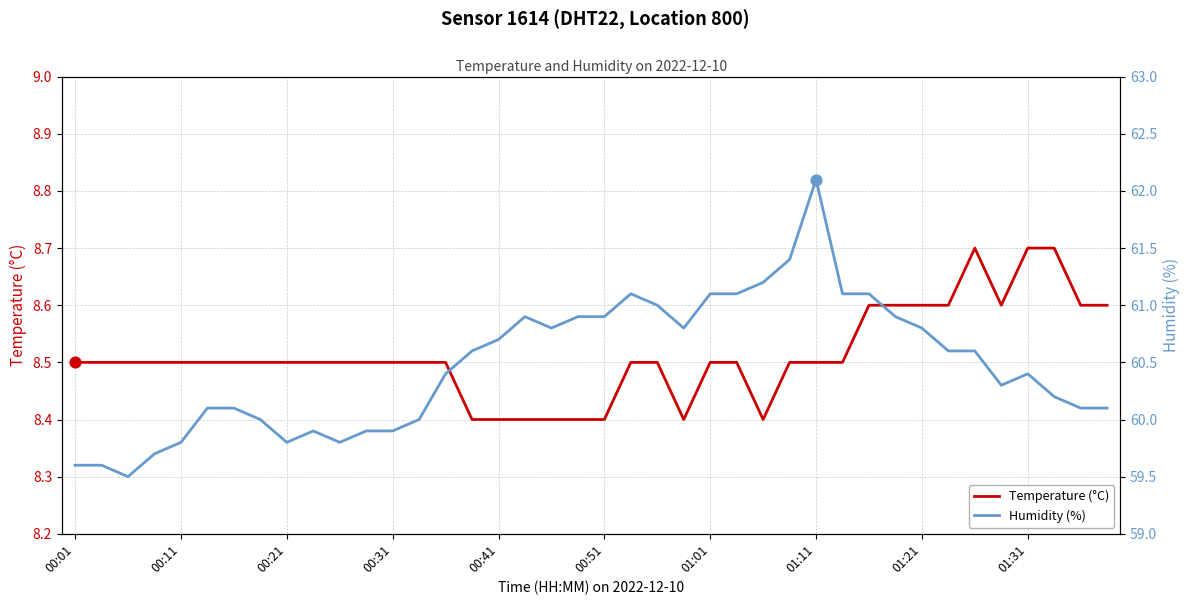

Which series has the largest total across all categories?

Humidity (%)